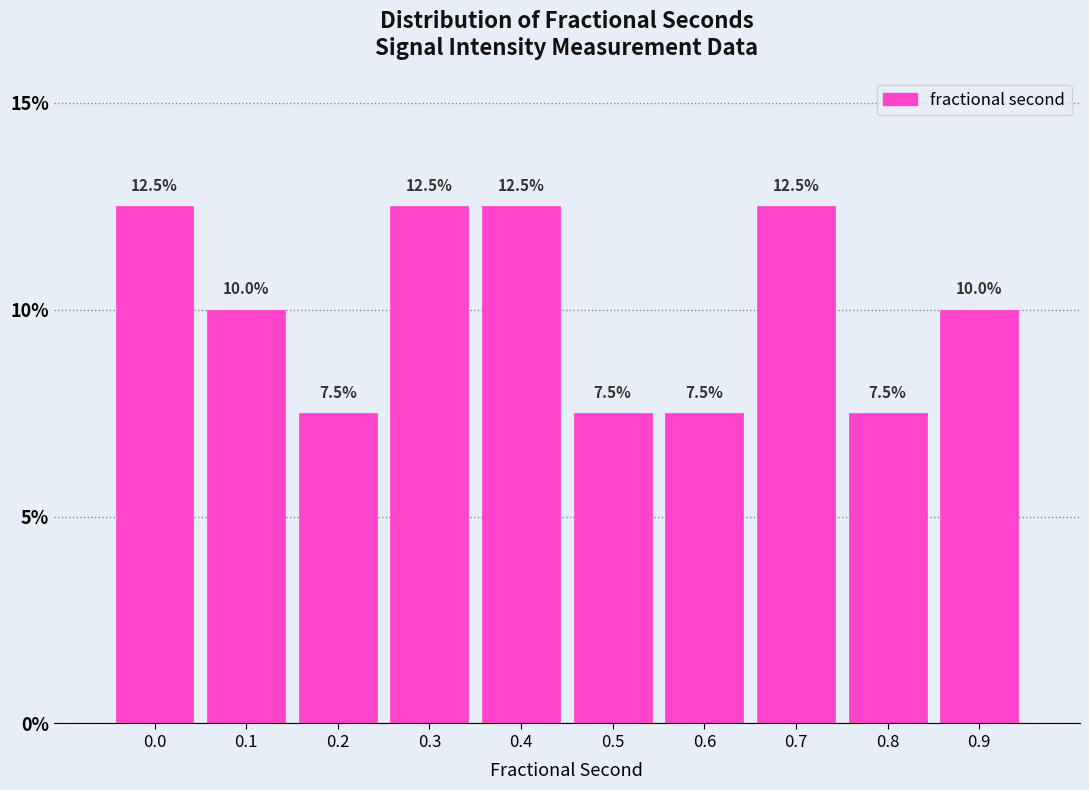

Reading right to left, what are all the values shown in this chart?

0.9=10.0	0.8=7.5	0.7=12.5	0.6=7.5	0.5=7.5	0.4=12.5	0.3=12.5	0.2=7.5	0.1=10.0	0.0=12.5